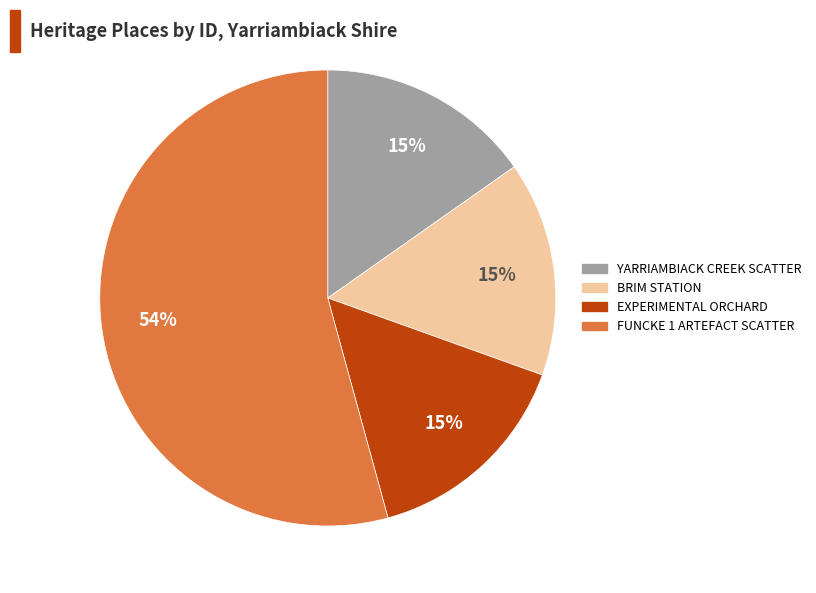

To the nearest percent, what is the difference between the largest and smallest slice percentages?

39%